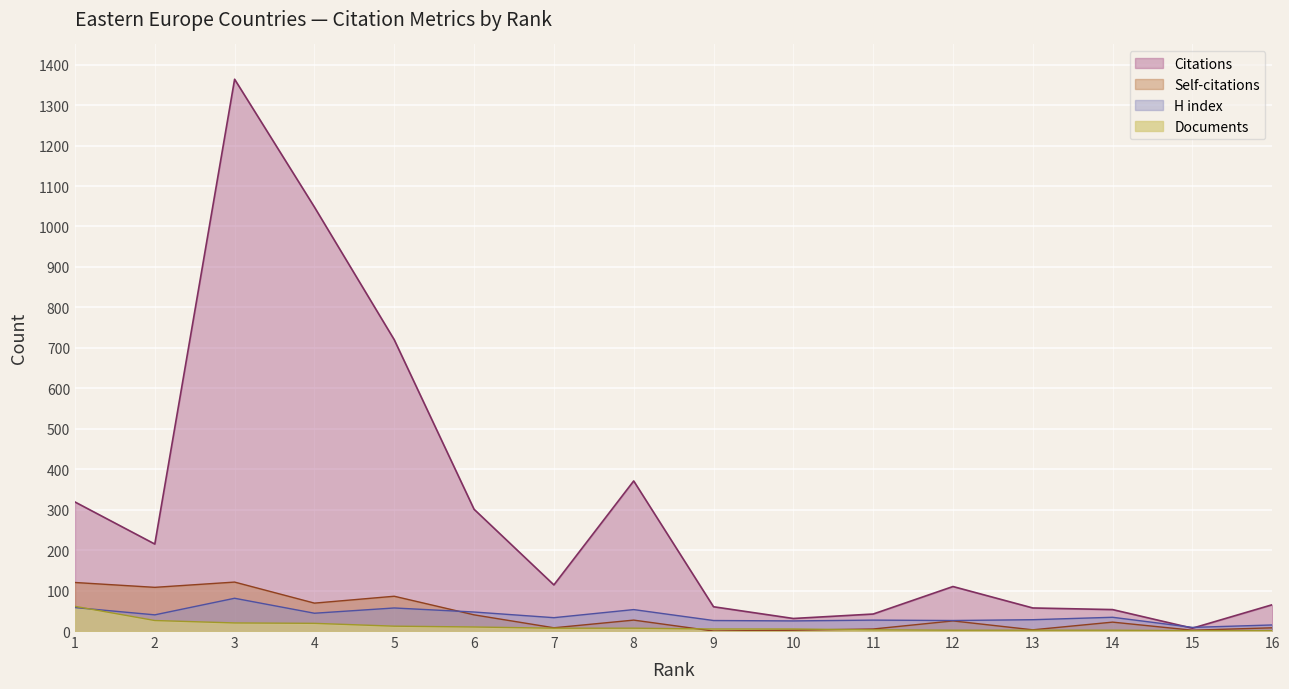

Where does the H index series first go above 34?

1